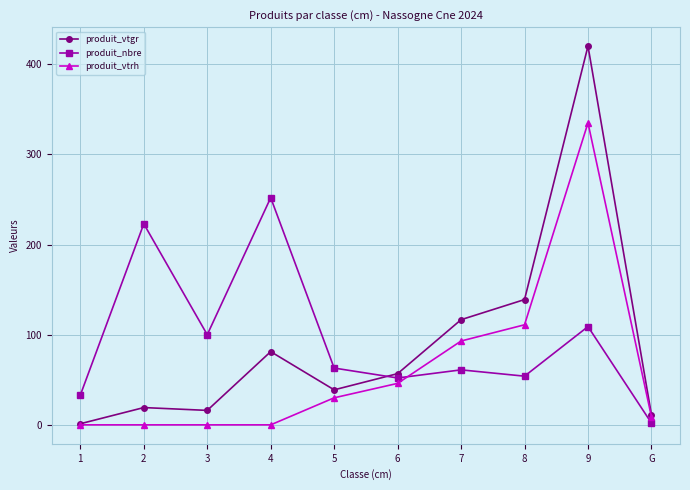

What is the maximum value shown in the chart?

420.2